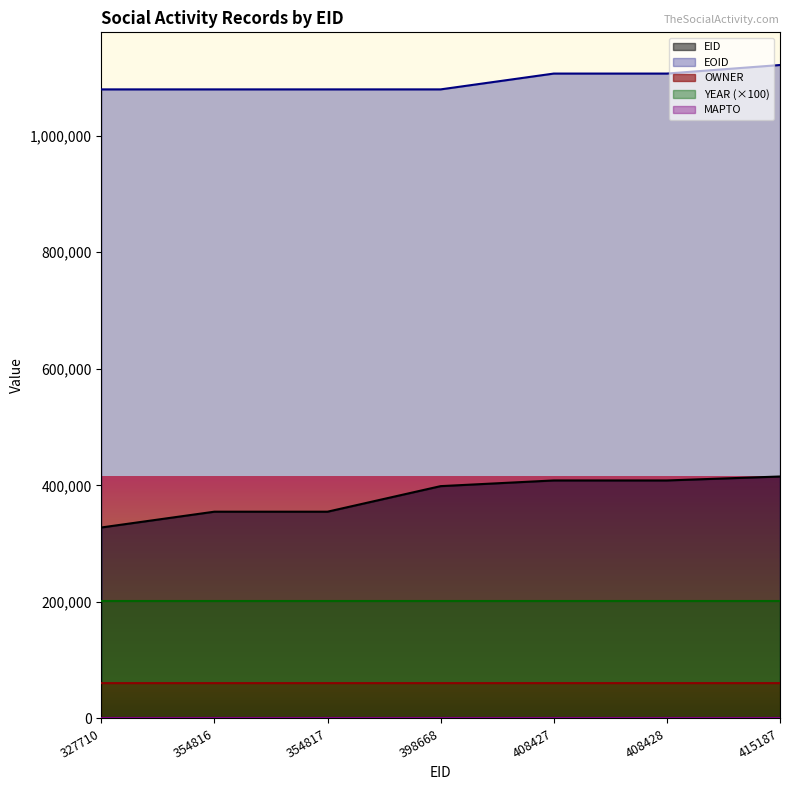

What is the lowest value of the EID series?

327710